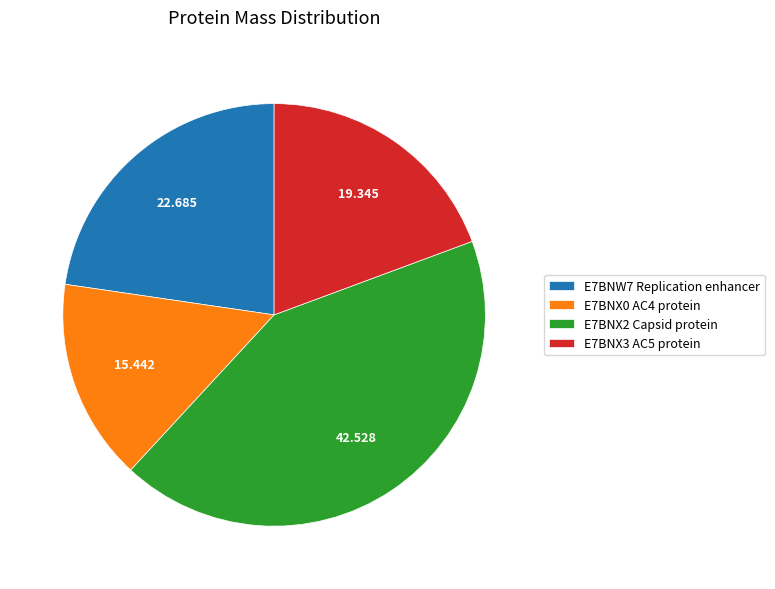

Combined, do E7BNX3 AC5 protein and E7BNW7 Replication enhancer account for over 50%?

No